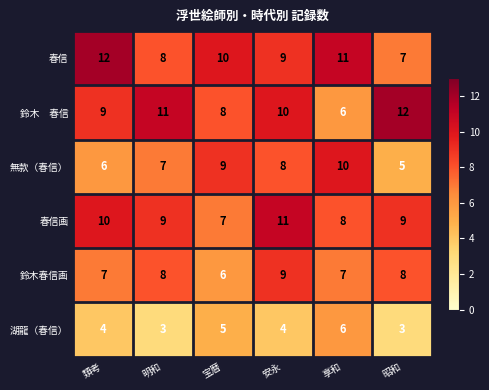

What is the smallest value displayed?

3